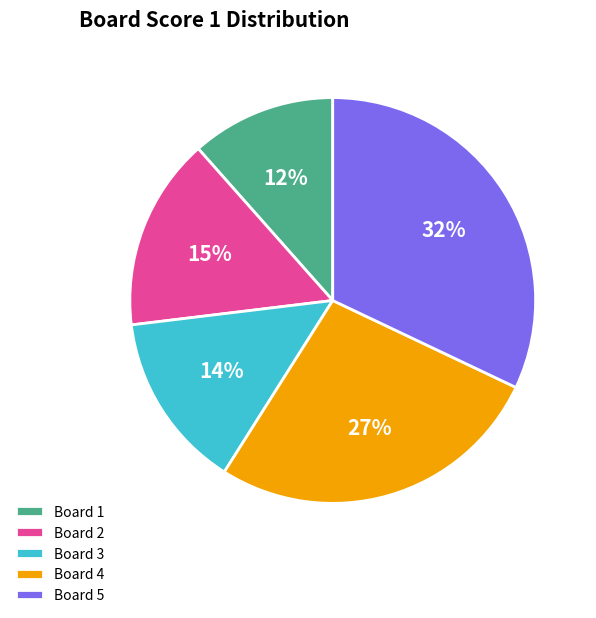

Is the sum of Board 5 and Board 2 greater than half?

No